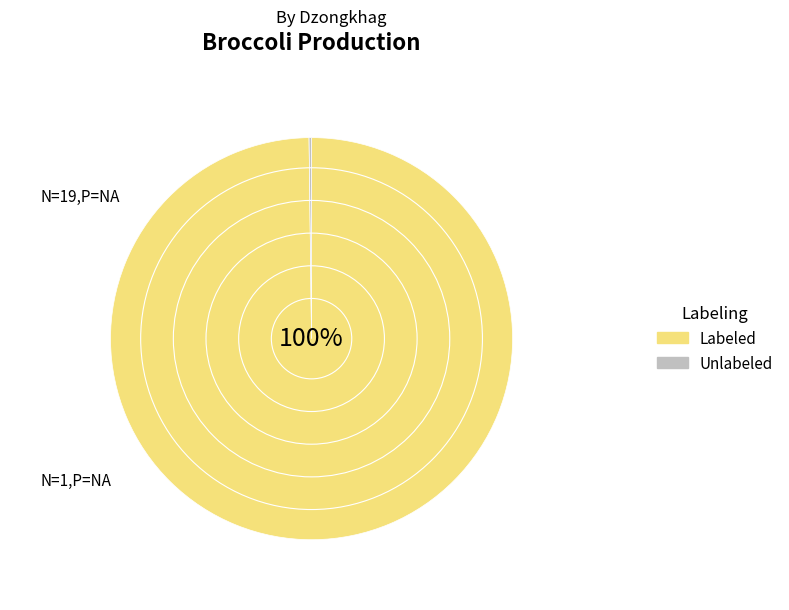

Is there any slice that represents more than half of the pie?

Yes